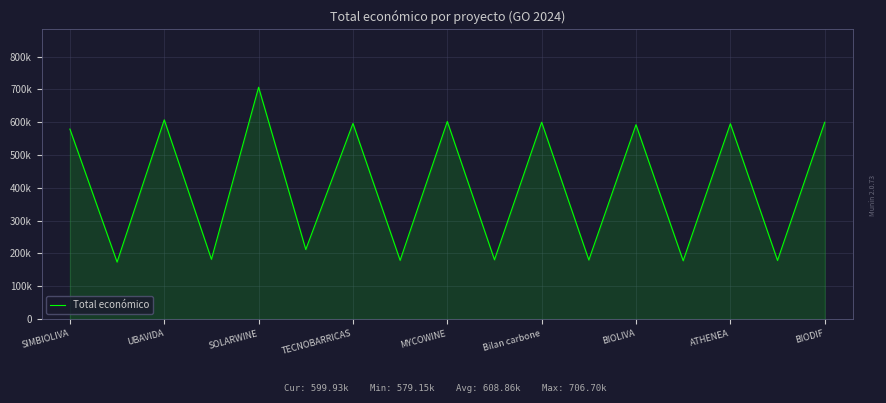

Is this an area chart (filled region under the line)?

Yes